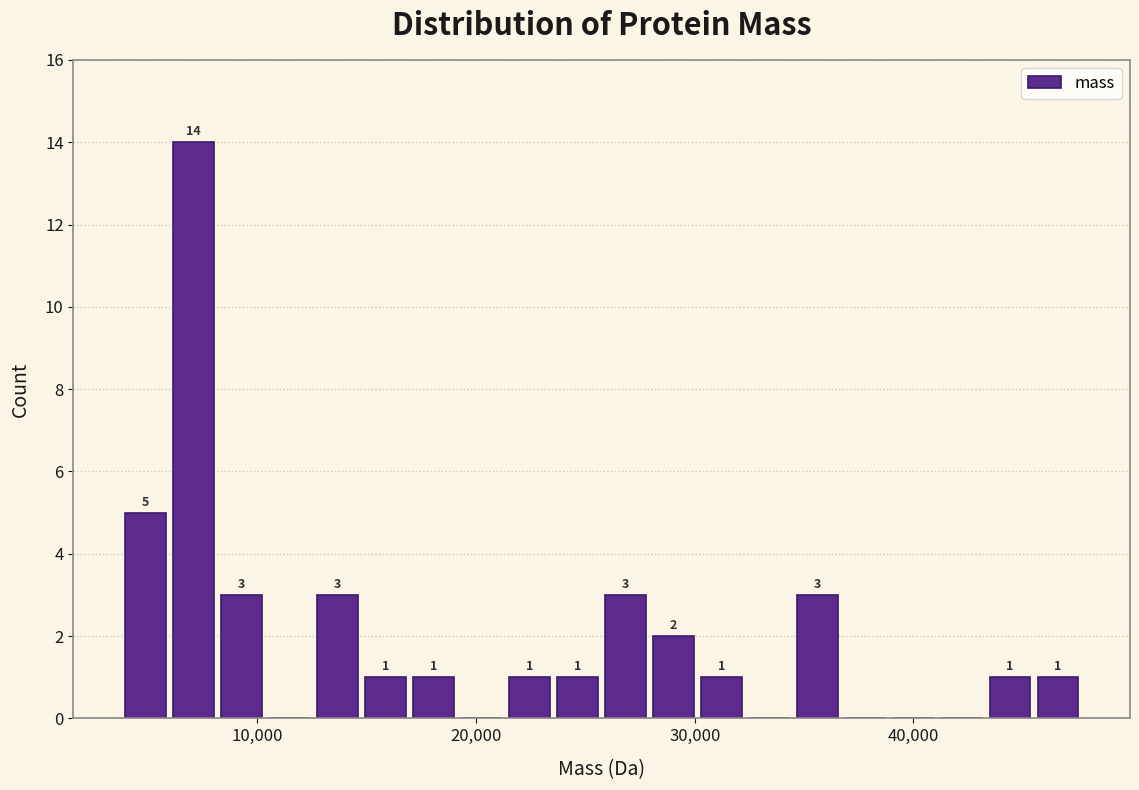

Read against the x-axis, roughly where is the centre of the tallest bar?

7000